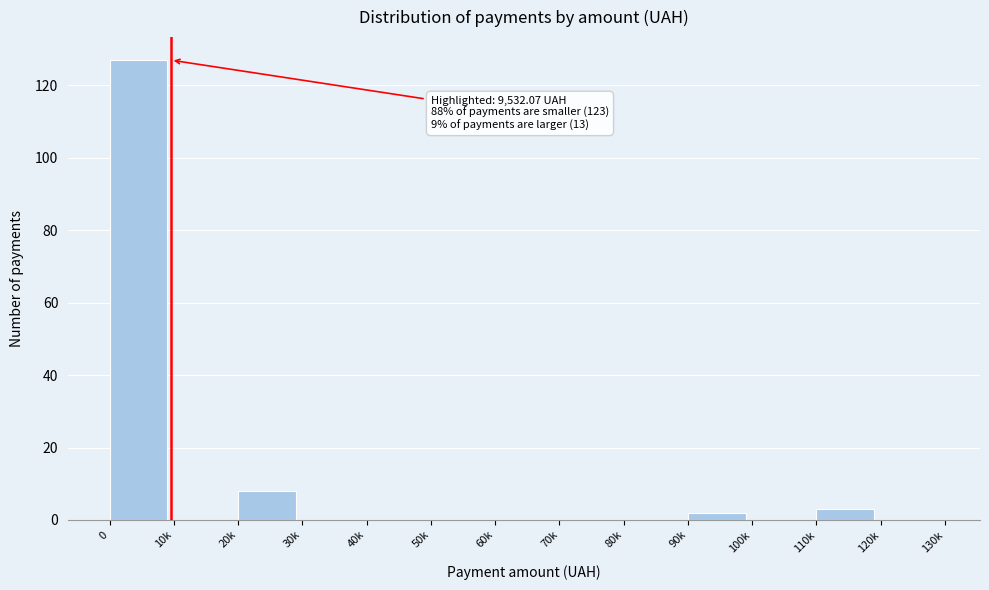

Reading right to left, extract all data points from this chart.

120k=0	110k=3	100k=0	90k=2	80k=0	70k=0	60k=0	50k=0	40k=0	30k=0	20k=8	10k=0	0=127